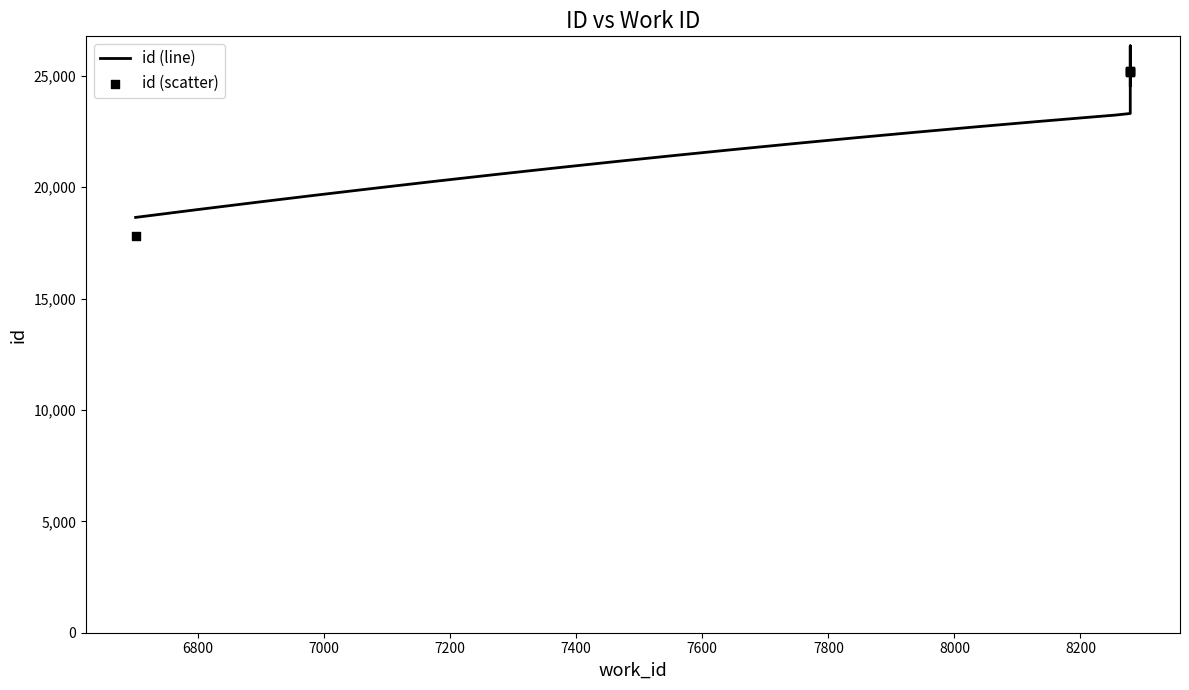

Approximately how many times larger is the value at 8279 compared to 8279?

1.0